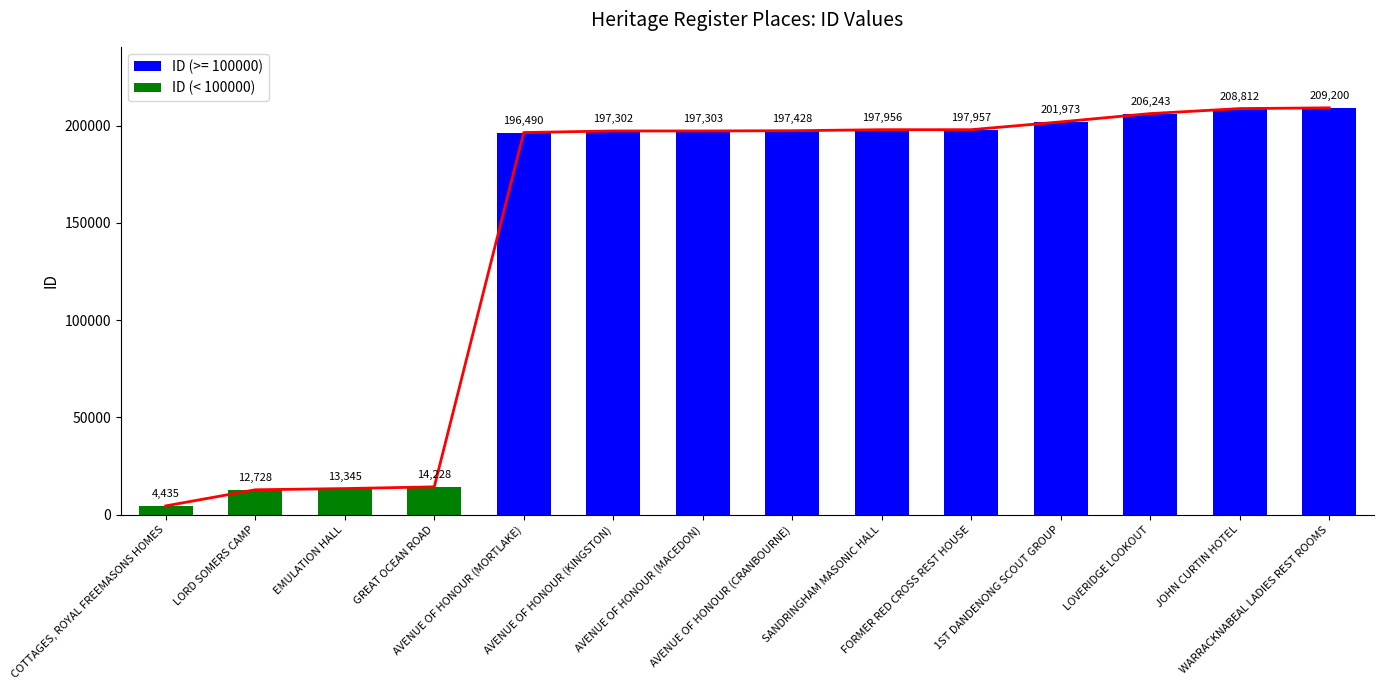

Reading left to right, extract all data points from this chart.

4435	12728	13345	14228	196490	197302	197303	197428	197956	197957	201973	206243	208812	209200